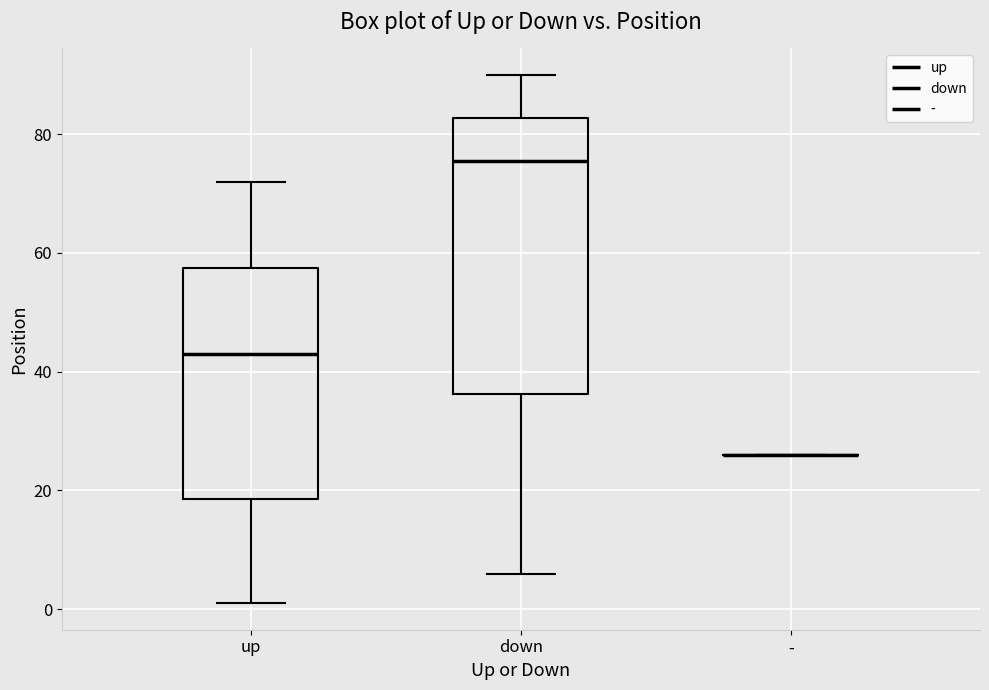

Reading left to right, read every box against the y-axis: the position of its median line, the range the box covers, and the ends of its whiskers. The values are not printed on the chart, so give them approximately, as read against the axis.

up: median 44, box 18 to 58, whiskers 2 to 72
down: median 76, box 36 to 82, whiskers 6 to 90
-: box collapsed to a line at 26, whiskers 26 to 26